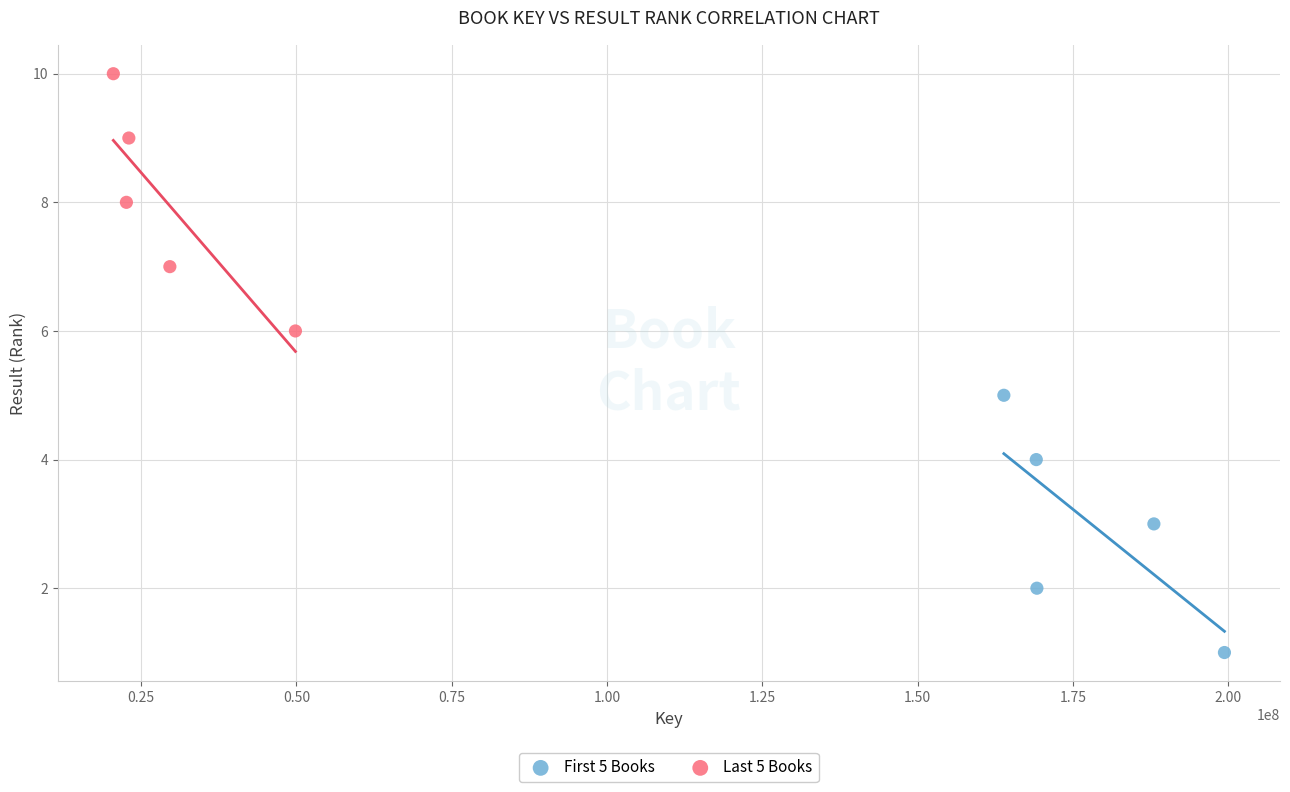

Which series contains the lowest Y value?

First 5 Books